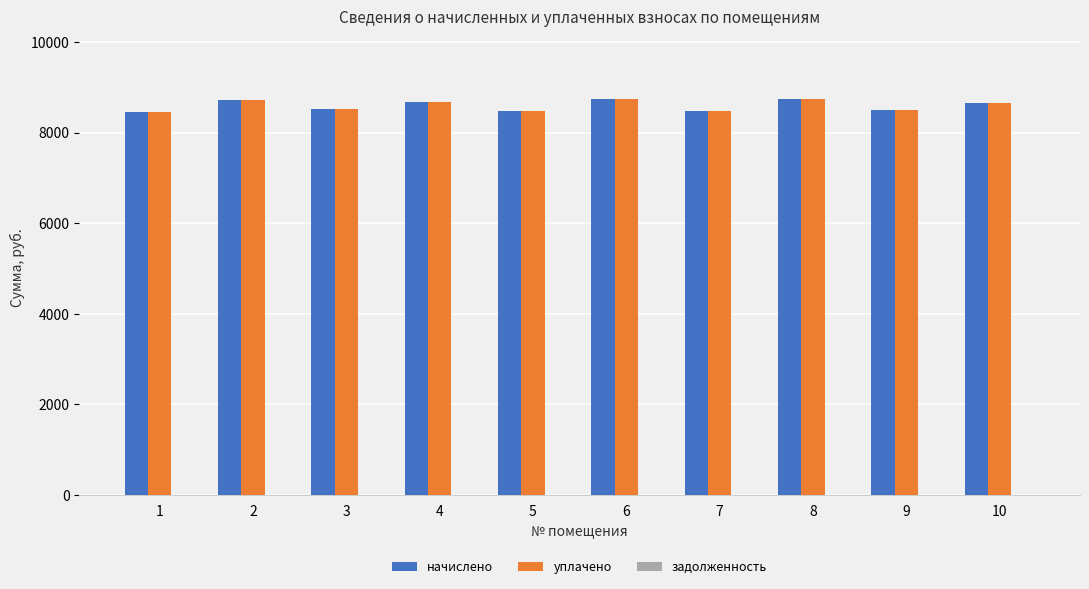

What is the total value across all series at 2?

17454.2